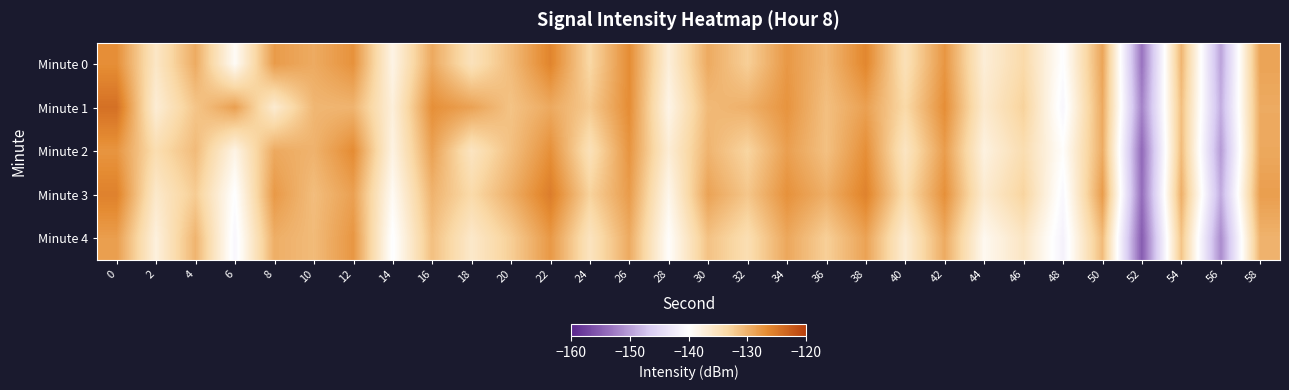

Reading left to right, transcribe all the data shown in this chart.

Minute 0: 0=-127.0	2=-135.8	4=-129.4	6=-139.4	8=-128.1	10=-129.4	12=-127.2	14=-138.1	16=-129.3	18=-135.0	20=-130.8	22=-126.1	24=-133.4	26=-126.8	28=-137.2	30=-129.4	32=-132.6	34=-127.8	36=-130.5	38=-126.3	40=-134.7	42=-127.6	44=-137.0	46=-133.7	48=-140.3	50=-128.9	52=-153.3	54=-130.3	56=-149.7	58=-128.8
Minute 1: 0=-124.3	2=-136.9	4=-131.7	6=-128.4	8=-136.6	10=-130.5	12=-130.2	14=-137.3	16=-127.0	18=-128.6	20=-131.5	22=-129.3	24=-132.1	26=-126.8	28=-138.2	30=-130.7	32=-129.9	34=-127.4	36=-131.2	38=-128.5	40=-133.6	42=-126.9	44=-136.4	46=-132.8	48=-141.1	50=-129.3	52=-152.1	54=-131.2	56=-148.9	58=-129.4
Minute 2: 0=-127.5	2=-134.2	4=-130.8	6=-138.1	8=-129.3	10=-130.1	12=-126.7	14=-137.9	16=-128.6	18=-135.4	20=-131.2	22=-127.1	24=-134.8	26=-127.5	28=-136.9	30=-130.2	32=-133.1	34=-128.4	36=-131.3	38=-127.0	40=-135.5	42=-128.2	44=-137.7	46=-134.2	48=-139.8	50=-129.5	52=-154.1	54=-130.9	56=-150.3	58=-129.2
Minute 3: 0=-125.8	2=-136.1	4=-132.3	6=-140.2	8=-127.9	10=-131.0	12=-128.5	14=-139.2	16=-130.1	18=-133.7	20=-129.8	22=-125.4	24=-132.9	26=-128.1	28=-138.5	30=-128.7	32=-131.8	34=-127.2	36=-129.8	38=-125.9	40=-134.1	42=-127.1	44=-136.6	46=-133.0	48=-140.9	50=-128.1	52=-153.8	54=-129.8	56=-149.1	58=-128.3
Minute 4: 0=-128.3	2=-137.5	4=-130.2	6=-141.1	8=-129.7	10=-130.8	12=-127.6	14=-140.3	16=-131.2	18=-136.1	20=-132.5	22=-127.8	24=-135.3	26=-129.4	28=-139.7	30=-131.4	32=-134.3	34=-129.1	36=-132.6	38=-128.7	40=-136.8	42=-129.4	44=-138.9	46=-135.6	48=-141.7	50=-130.8	52=-155.2	54=-131.6	56=-151.4	58=-130.1